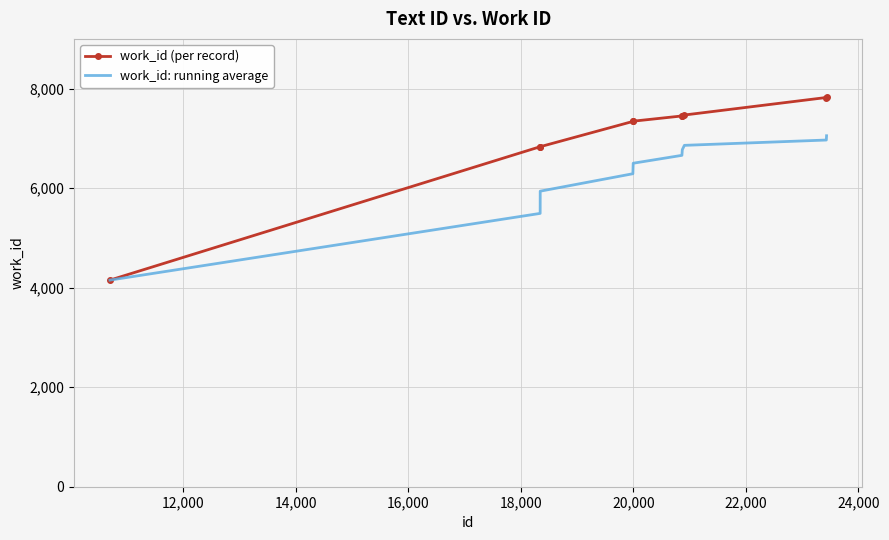

Which series has the largest total across all categories?

work_id (per record)